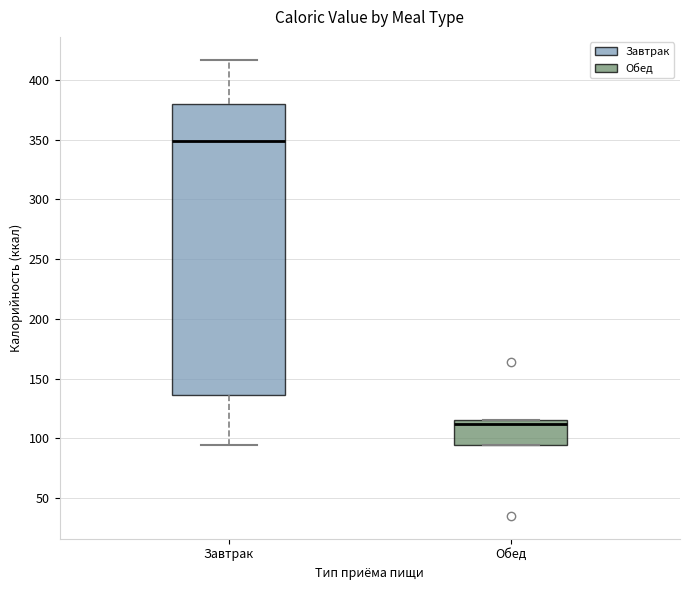

Comparing the boxes themselves (not the whiskers), which one is the tallest?

Завтрак